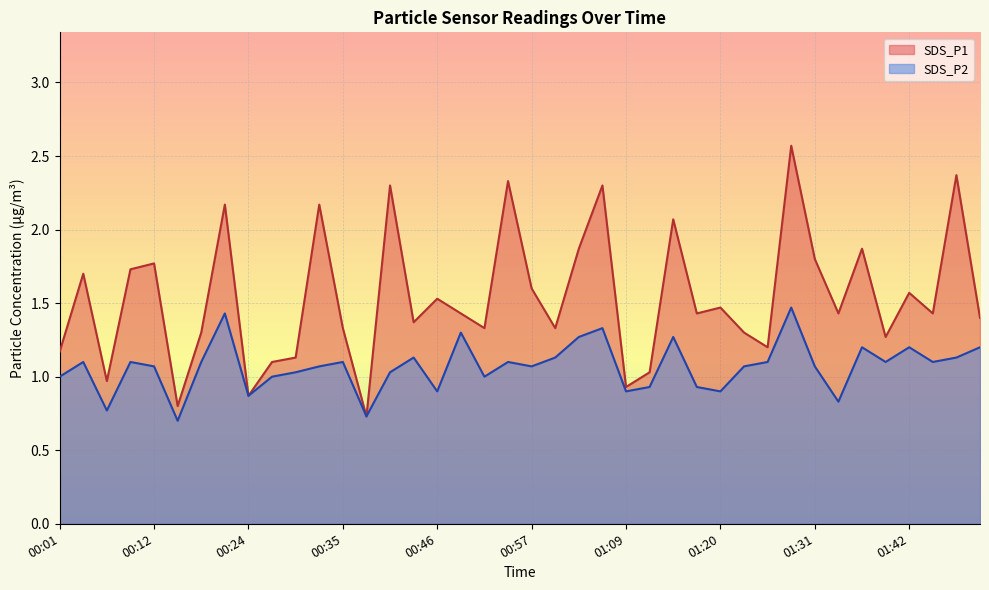

At which category is the sum across all series the highest?

01:28